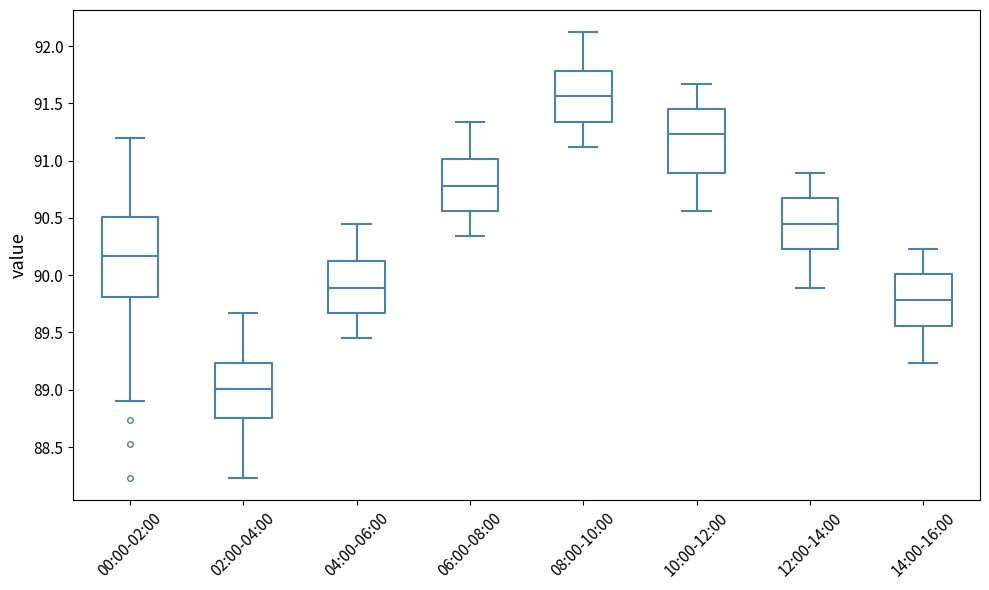

Reading left to right, transcribe this box plot: for each box, give where its median line is, the range the box spans, and where its two whiskers end, as read against the y-axis. The values are not printed on the chart, so give them approximately, as read against the axis.

00:00-02:00: median 90.15, box 89.80 to 90.50, whiskers 88.90 to 91.20
02:00-04:00: median 89.00, box 88.75 to 89.25, whiskers 88.25 to 89.65
04:00-06:00: median 89.90, box 89.65 to 90.10, whiskers 89.45 to 90.45
06:00-08:00: median 90.80, box 90.55 to 91.00, whiskers 90.35 to 91.35
08:00-10:00: median 91.55, box 91.35 to 91.80, whiskers 91.10 to 92.10
10:00-12:00: median 91.25, box 90.90 to 91.45, whiskers 90.55 to 91.65
12:00-14:00: median 90.45, box 90.25 to 90.65, whiskers 89.90 to 90.90
14:00-16:00: median 89.80, box 89.55 to 90.00, whiskers 89.25 to 90.25